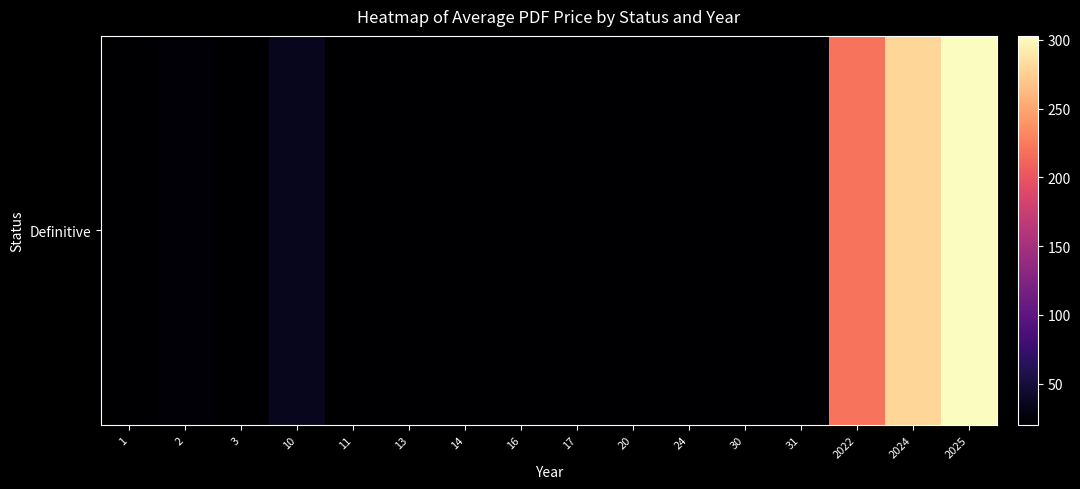

Which label corresponds to the largest value in the chart?

2025